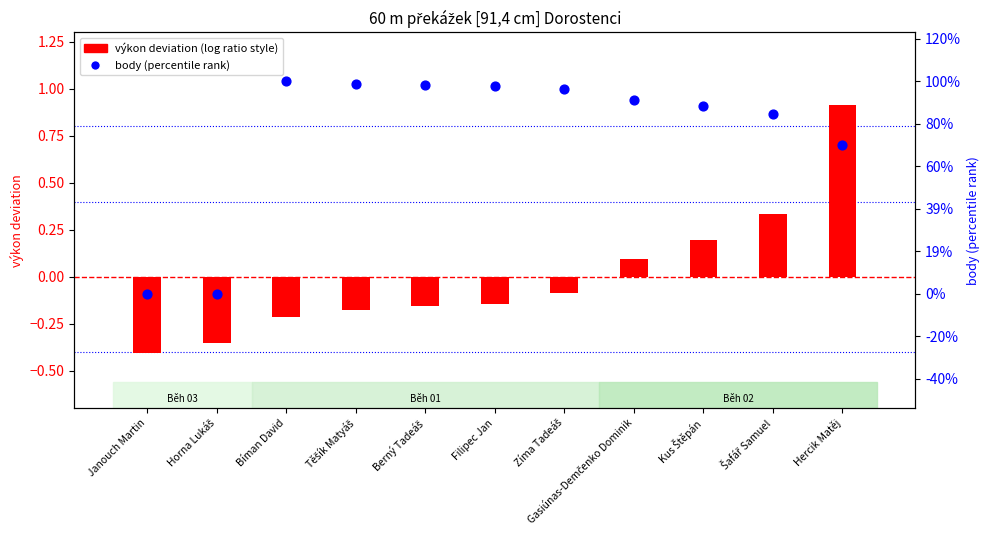

What is the total value across all series at Gasiúnas-Demčenko Dominik?

1.0